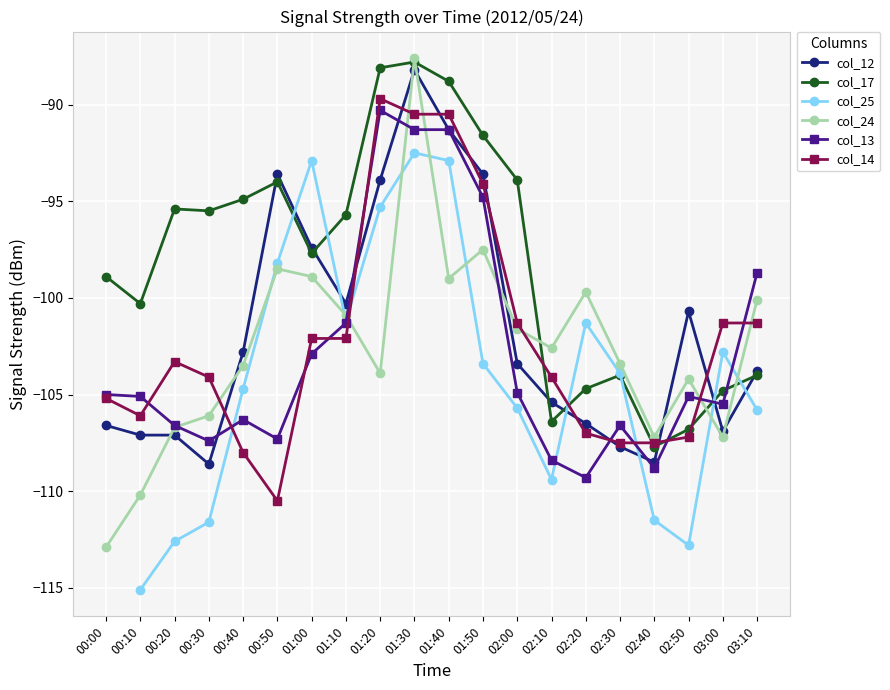

How many negative values does the col_25 series have?

19